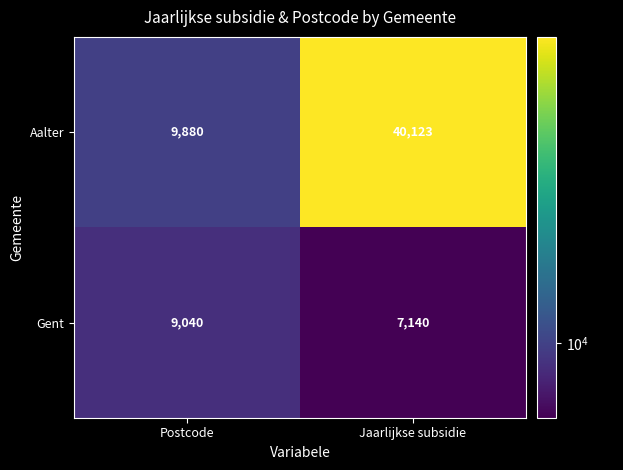

At which category is the sum across all series the highest?

Jaarlijkse subsidie